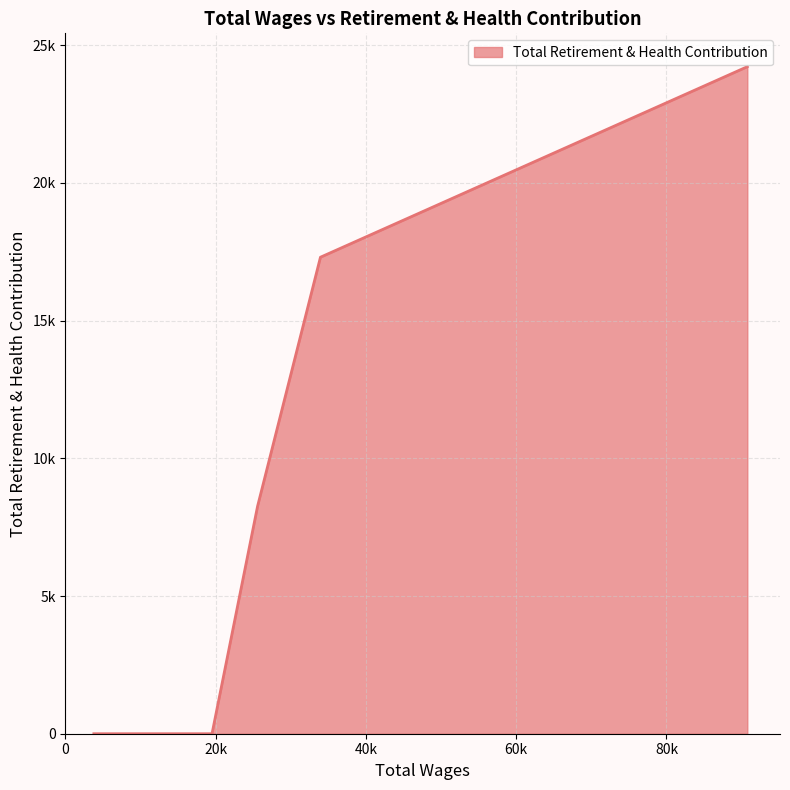

Rank the categories by value from highest to lowest.

90761.0, 33946.0, 25575.0, 19515.0, 16493.0, 15131.0, 14437.0, 13227.0, 11545.0, 11186.0, 8764.0, 8528.0, 8405.0, 3787.0